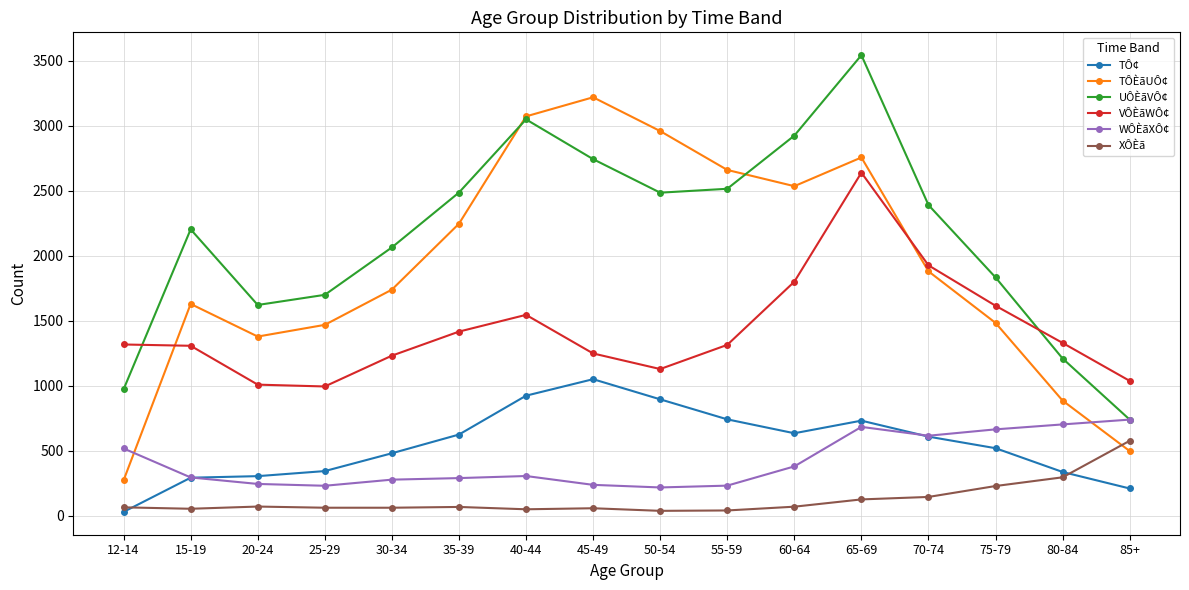

True or false: VÔÈãWÔ¢ and XÔÈã cross at least once.

False